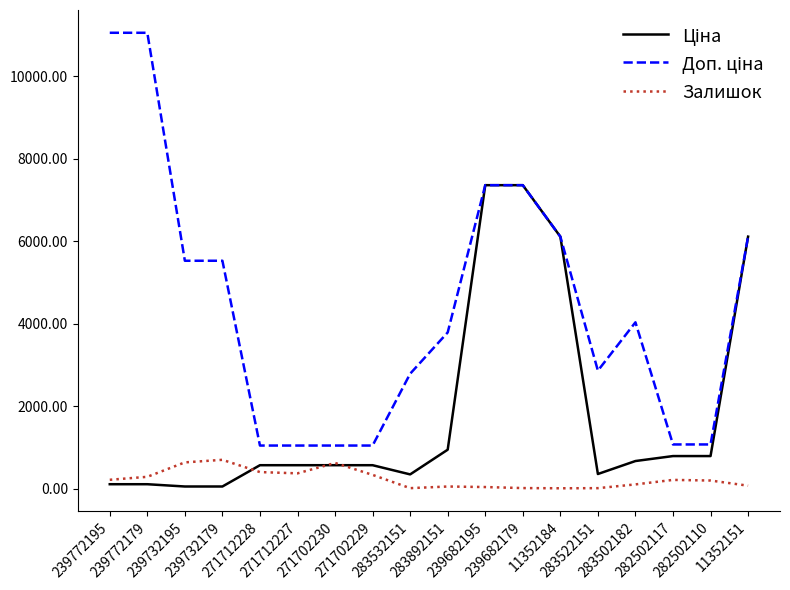

Which has a higher value, 271702230 or 239772179?

271702230